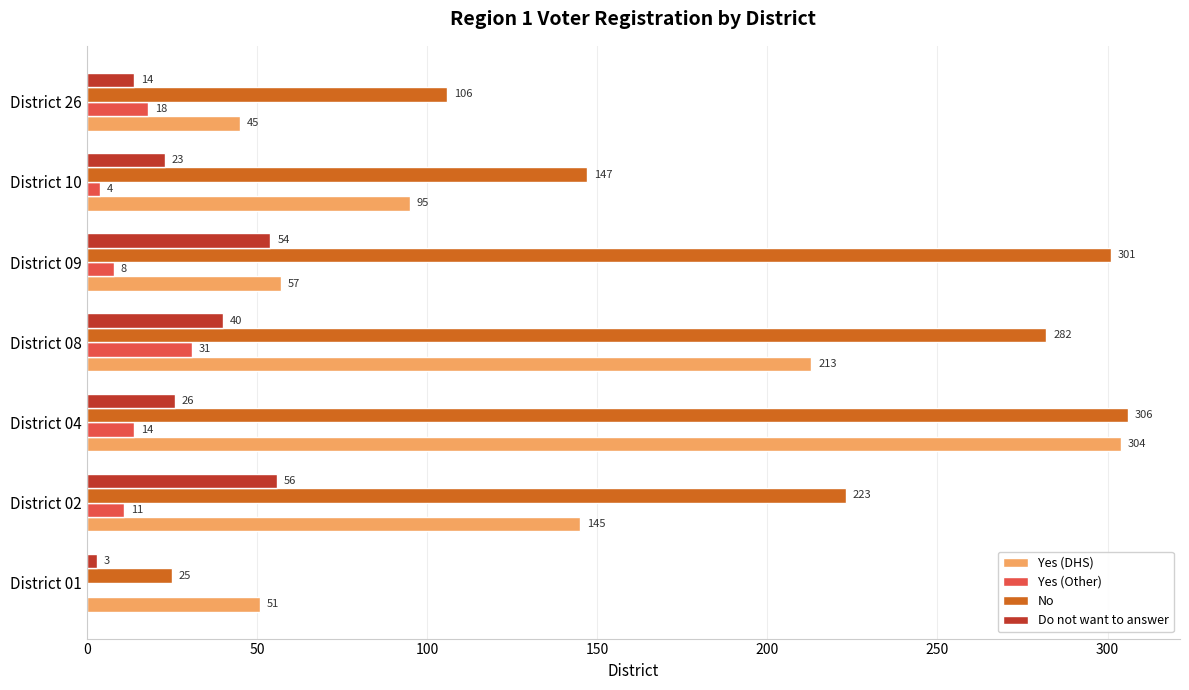

How many data points does each series have?

7